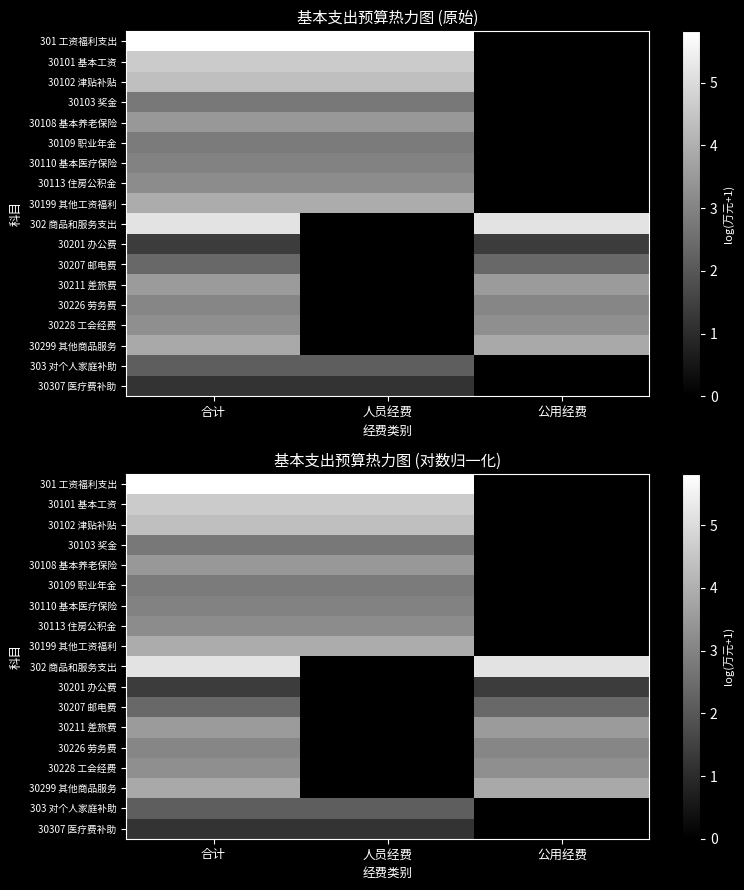

How many data points in 30199 其他工资福利 are above 3?

2